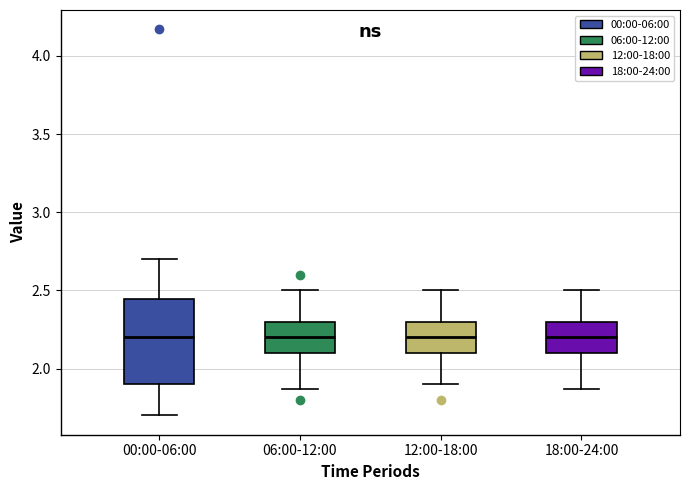

Reading left to right, transcribe this box plot: for each box, give where its median line is, the range the box spans, and where its two whiskers end, as read against the y-axis. The values are not printed on the chart, so give them approximately, as read against the axis.

00:00-06:00: median 2.20, box 1.90 to 2.45, whiskers 1.70 to 2.70
06:00-12:00: median 2.20, box 2.10 to 2.30, whiskers 1.85 to 2.50
12:00-18:00: median 2.20, box 2.10 to 2.30, whiskers 1.90 to 2.50
18:00-24:00: median 2.20, box 2.10 to 2.30, whiskers 1.85 to 2.50